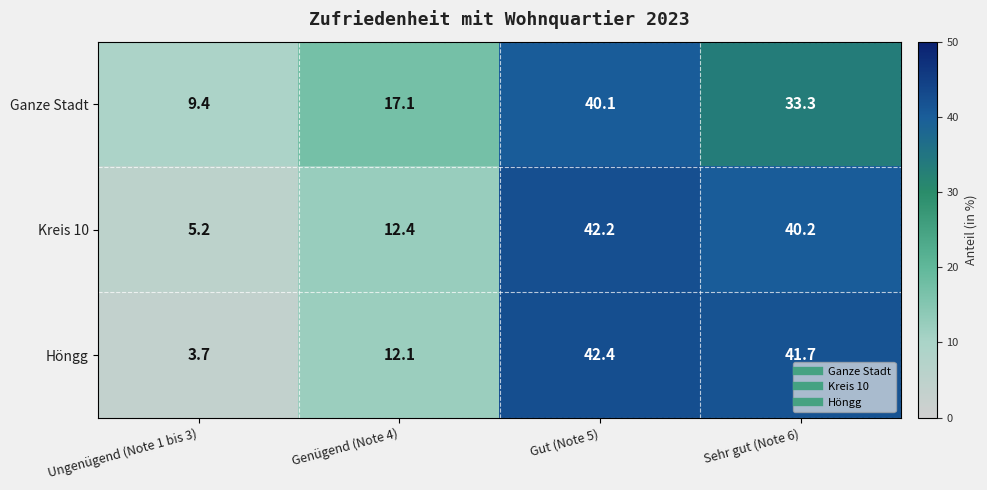

Which series changed the most between Ungenügend (Note 1 bis 3) and Genügend (Note 4)?

Höngg